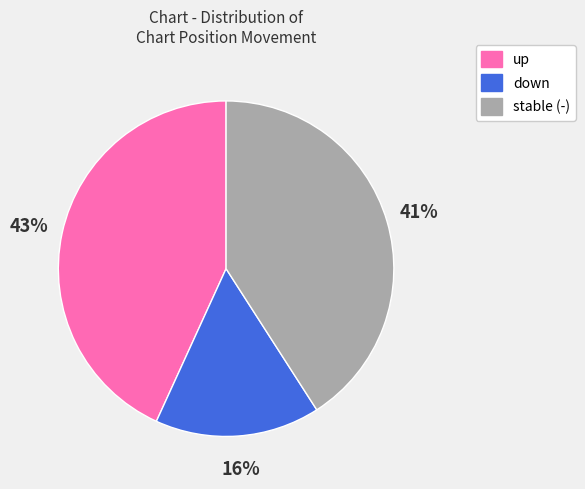

To the nearest percent, what is the difference between the largest and smallest slice percentages?

27%